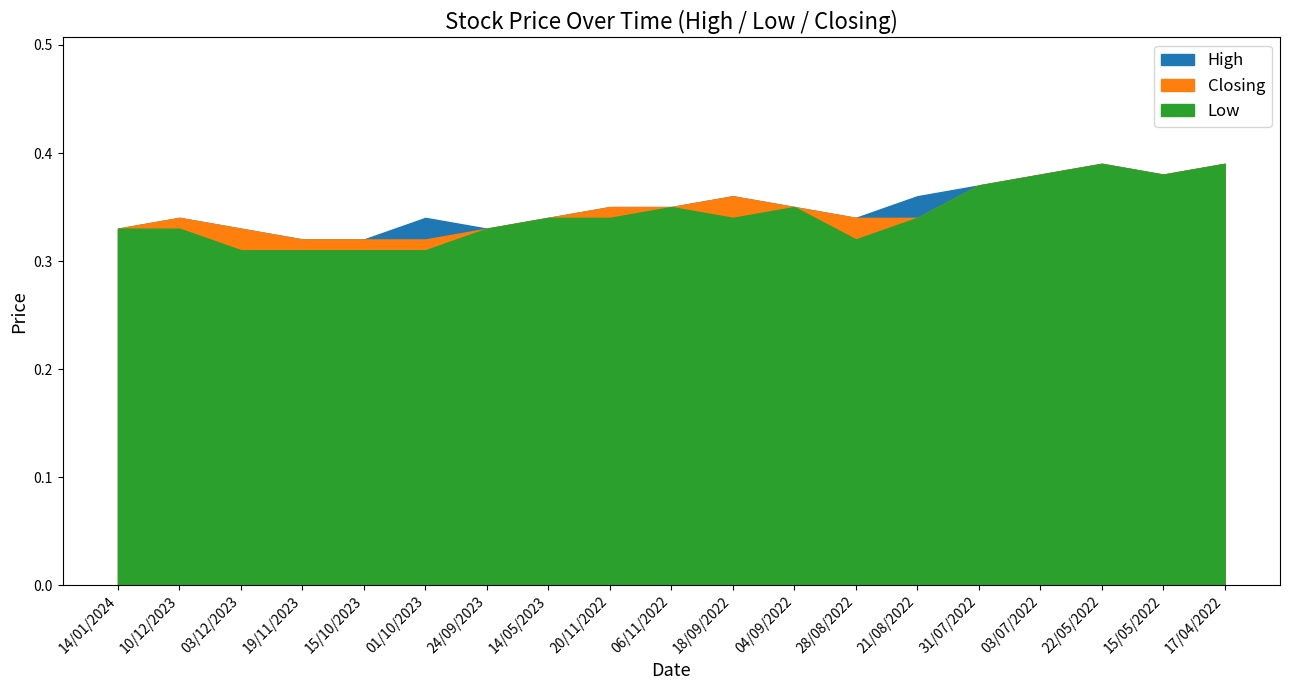

The High series shows 0.7 at 17/04/2022. True or false?

False